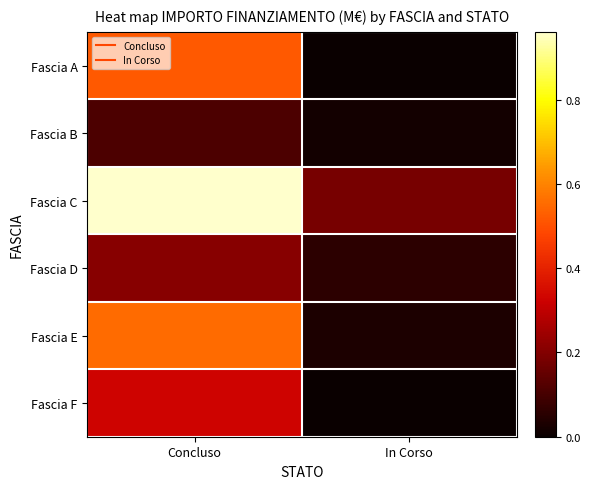

What is the total value across all series at In Corso?

0.3